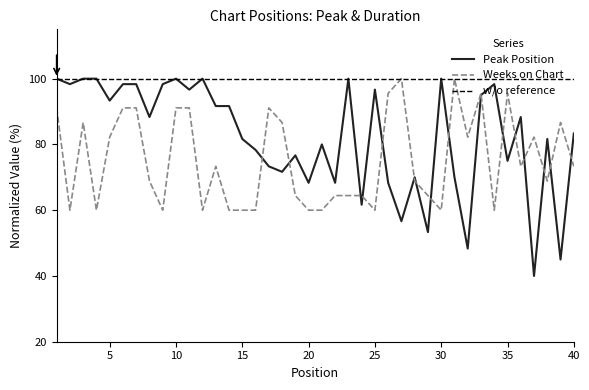

True or false: Weeks on Chart has a value of 86.7 at 18.

True